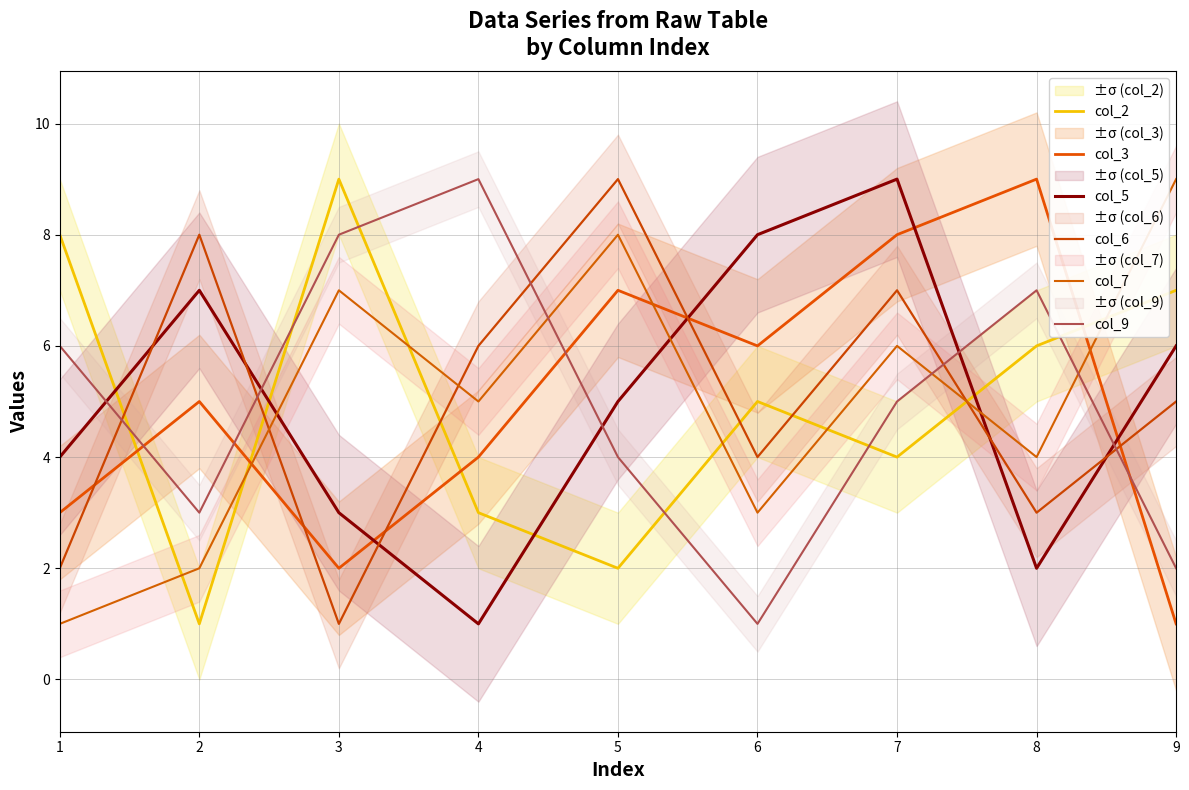

In col_2, how many points are higher than both neighbors (excluding endpoints)?

2